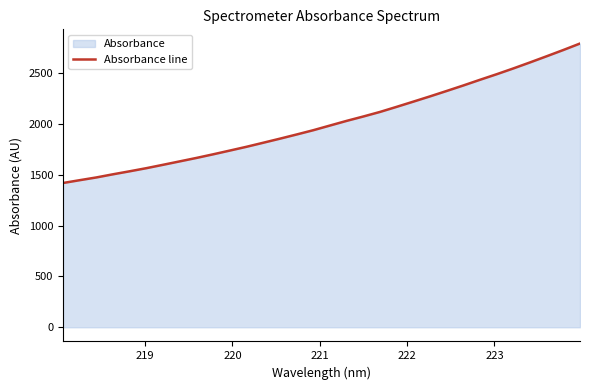

What is the smallest value displayed?

1420.4